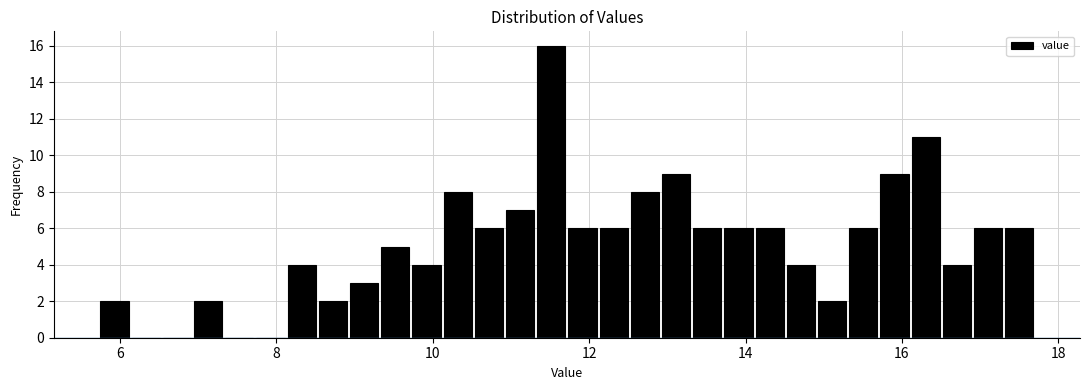

Around what value on the x-axis is the tallest bar? Give the approximate position of its centre, as read against the axis.

11.6